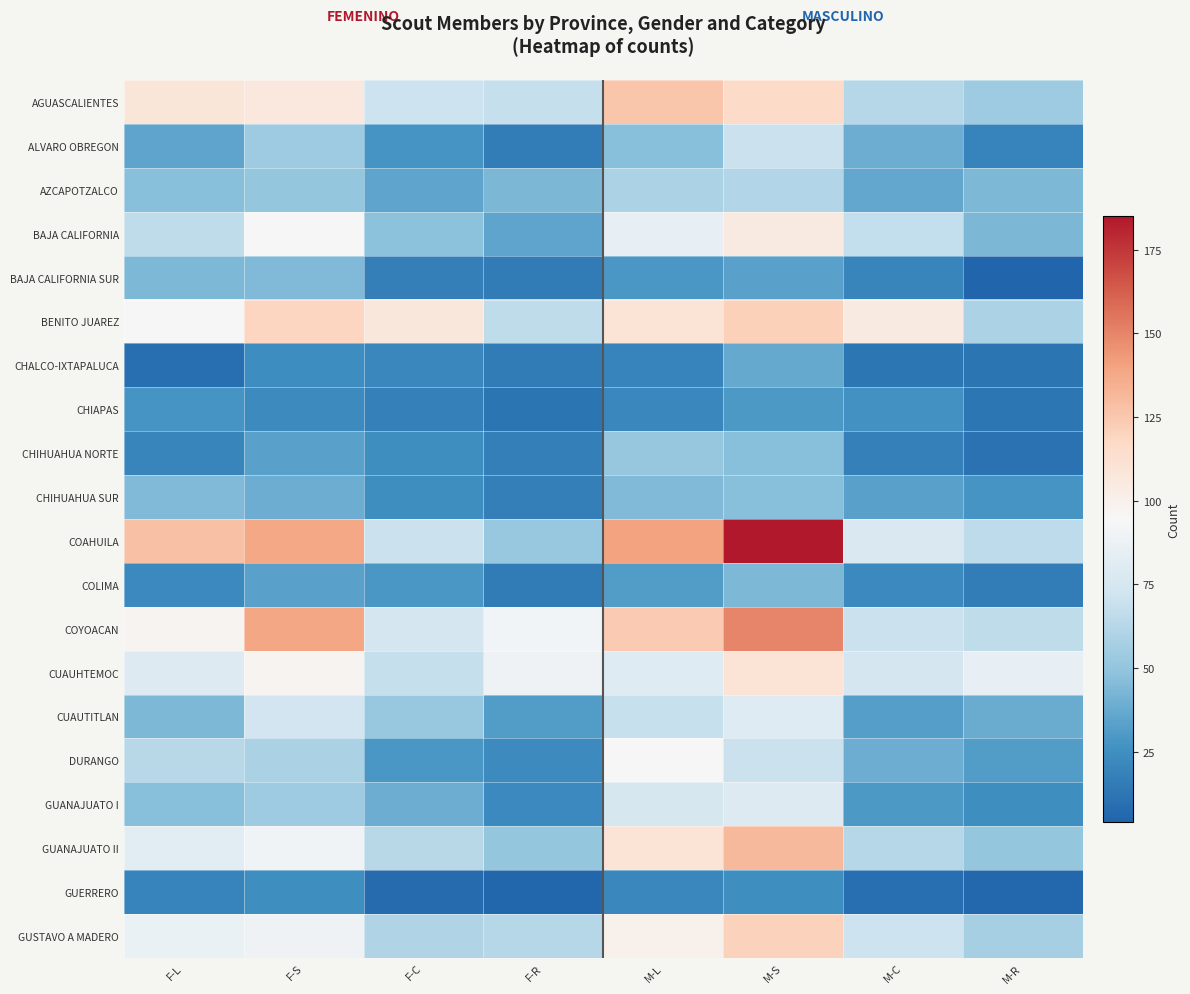

Which has a higher value, M-R or M-L?

M-L